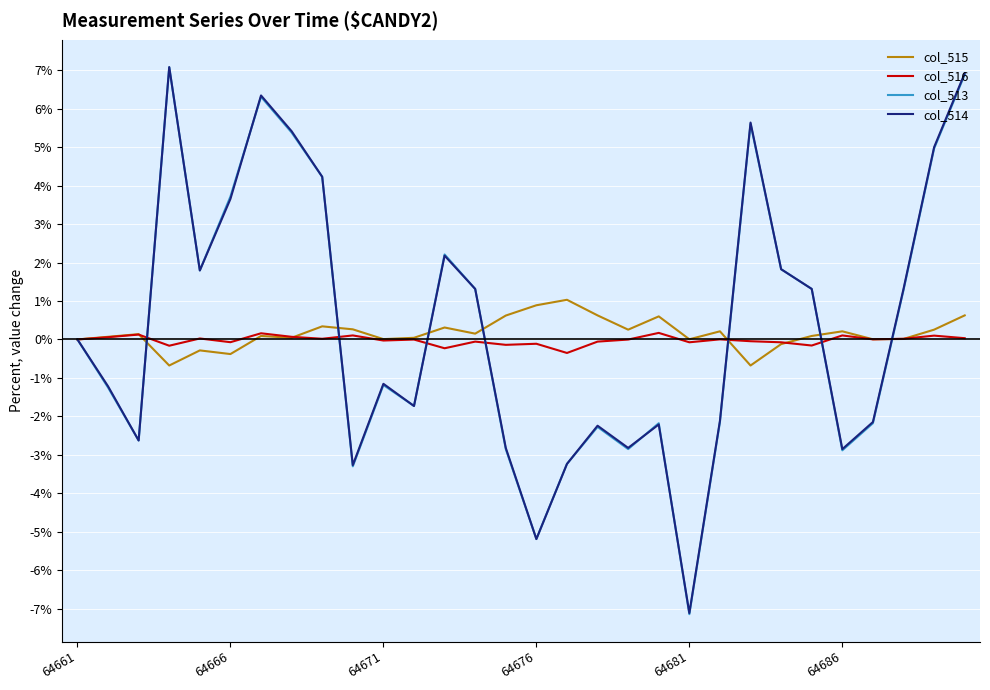

What is the smallest value displayed?

-7.1